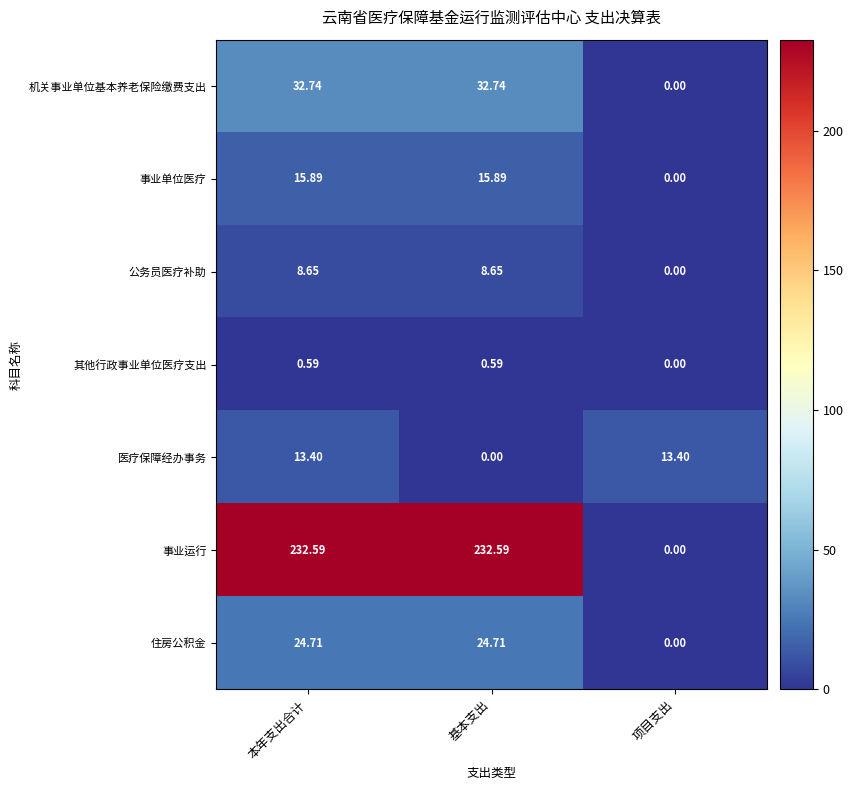

Where is 公务员医疗补助 nearest to the value 4?

项目支出